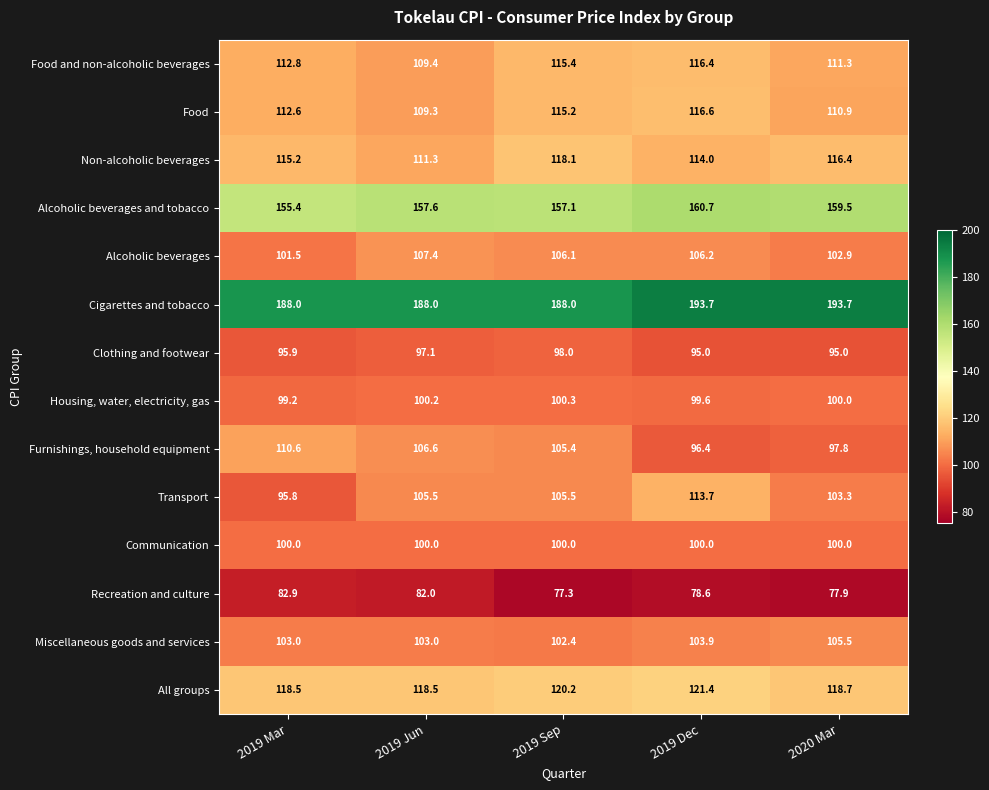

What is the difference between the Furnishings, household equipment values at 2019 Jun and 2019 Dec?

10.2